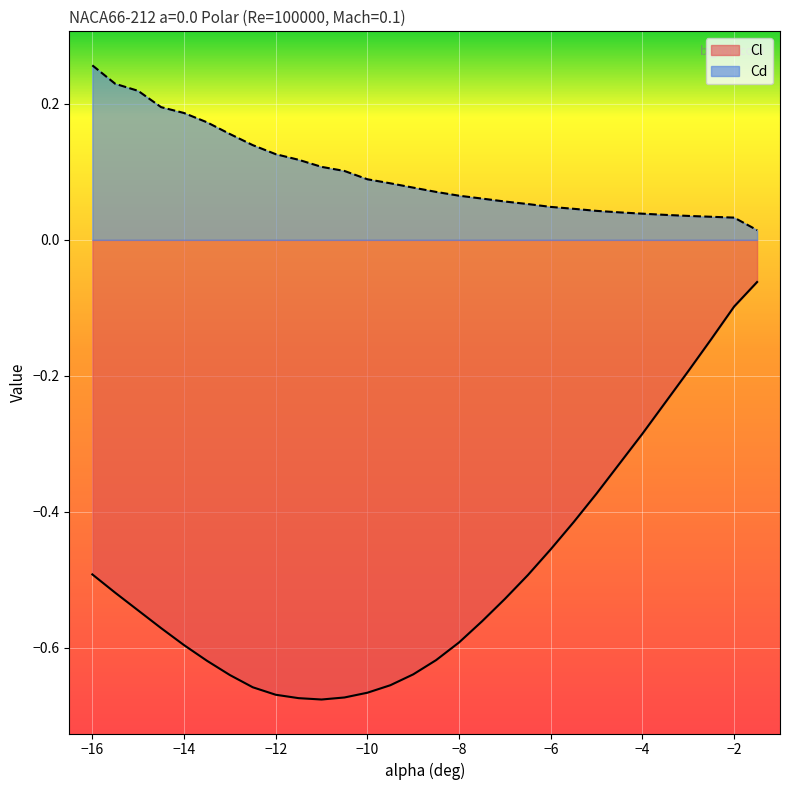

What position from the right is -1.5?

1